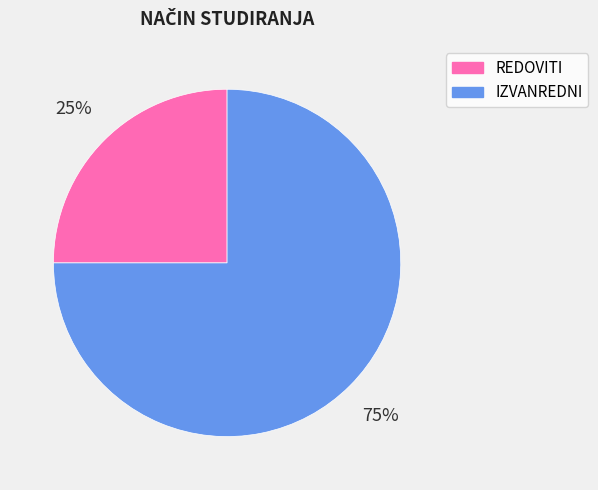

Is it true that REDOVITI is 16% of the pie?

False